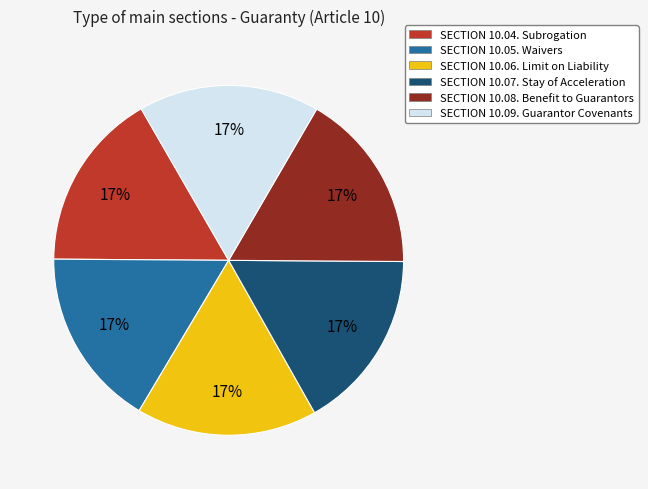

What percentage is the SECTION 10.07. Stay of Acceleration slice, to the nearest percent?

17%